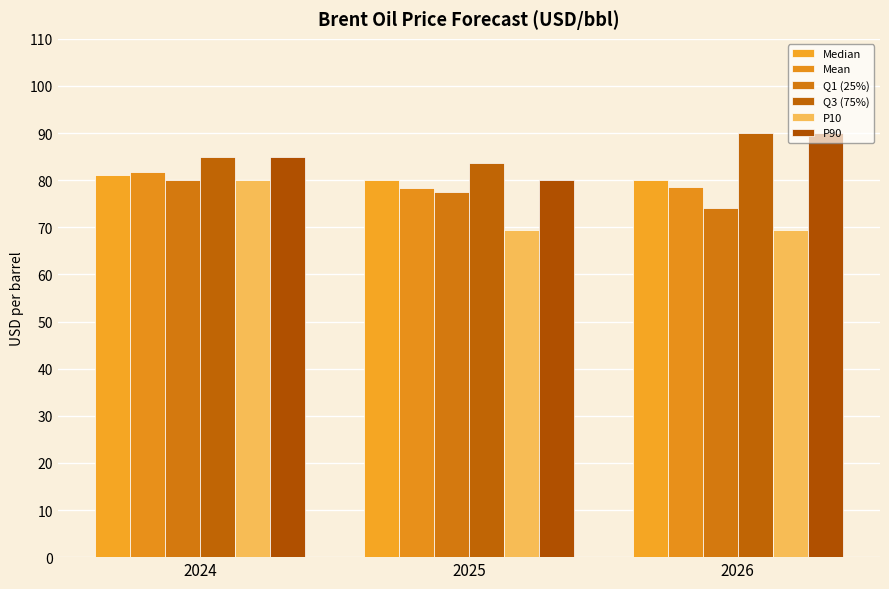

Between 2024 and 2025, which is larger?

2024